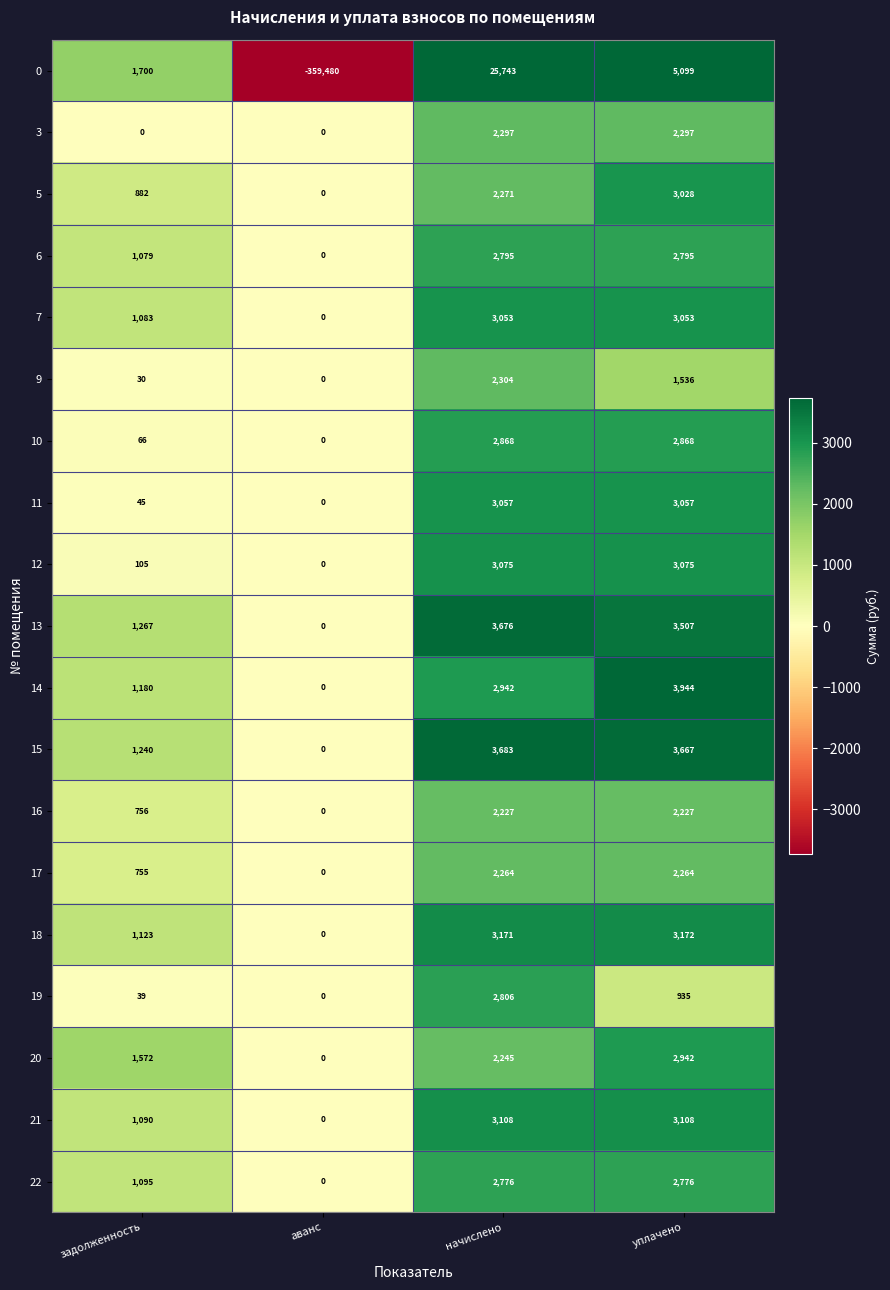

What is the difference between the maximum and minimum values in the 17 series?

2264